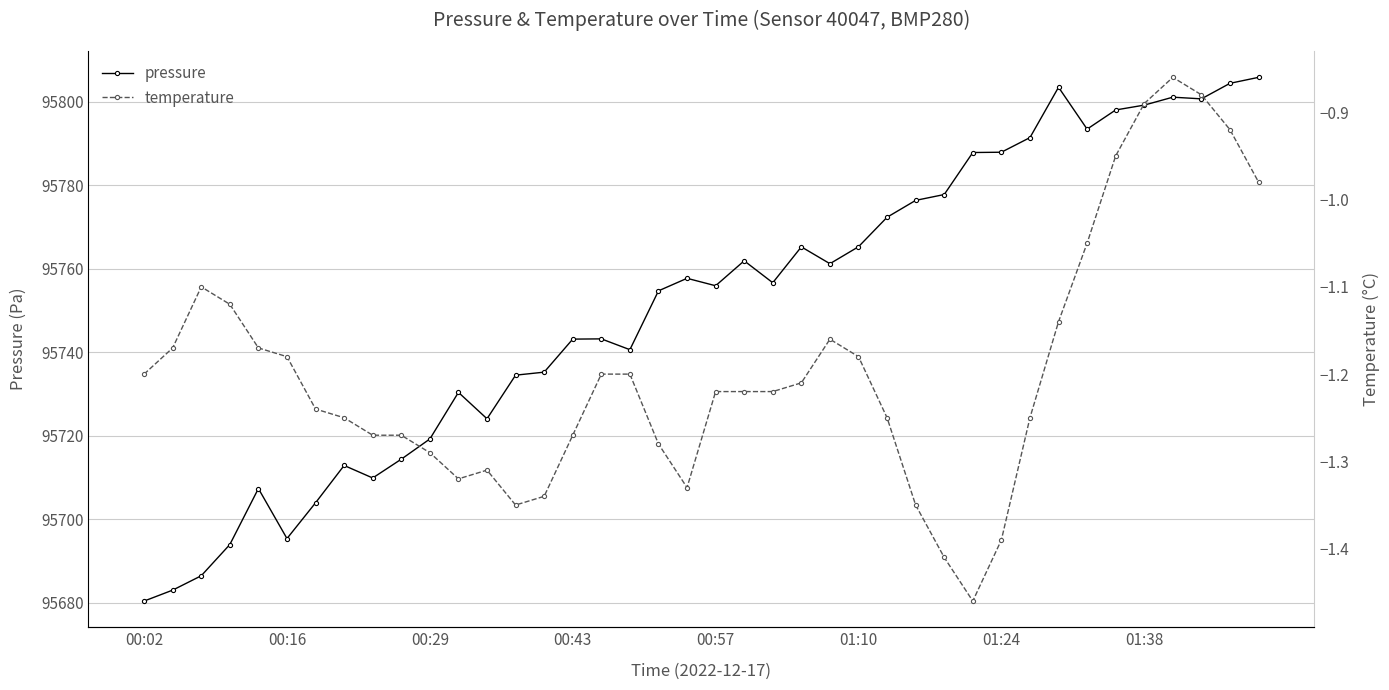

How many interior local peaks does the temperature series have?

4